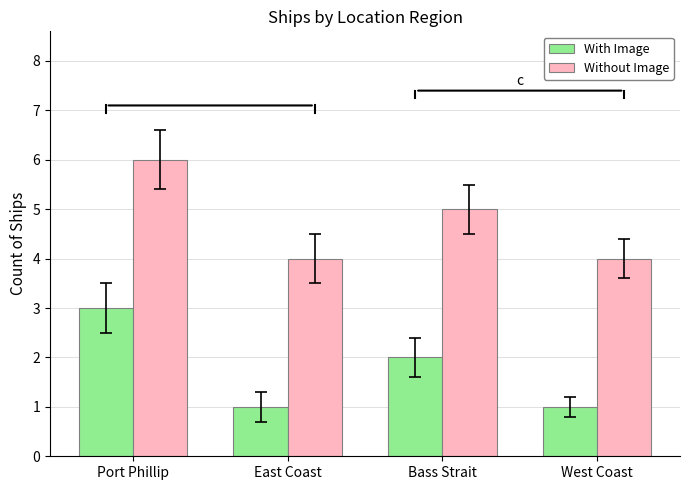

How many distinct data groups are displayed?

2